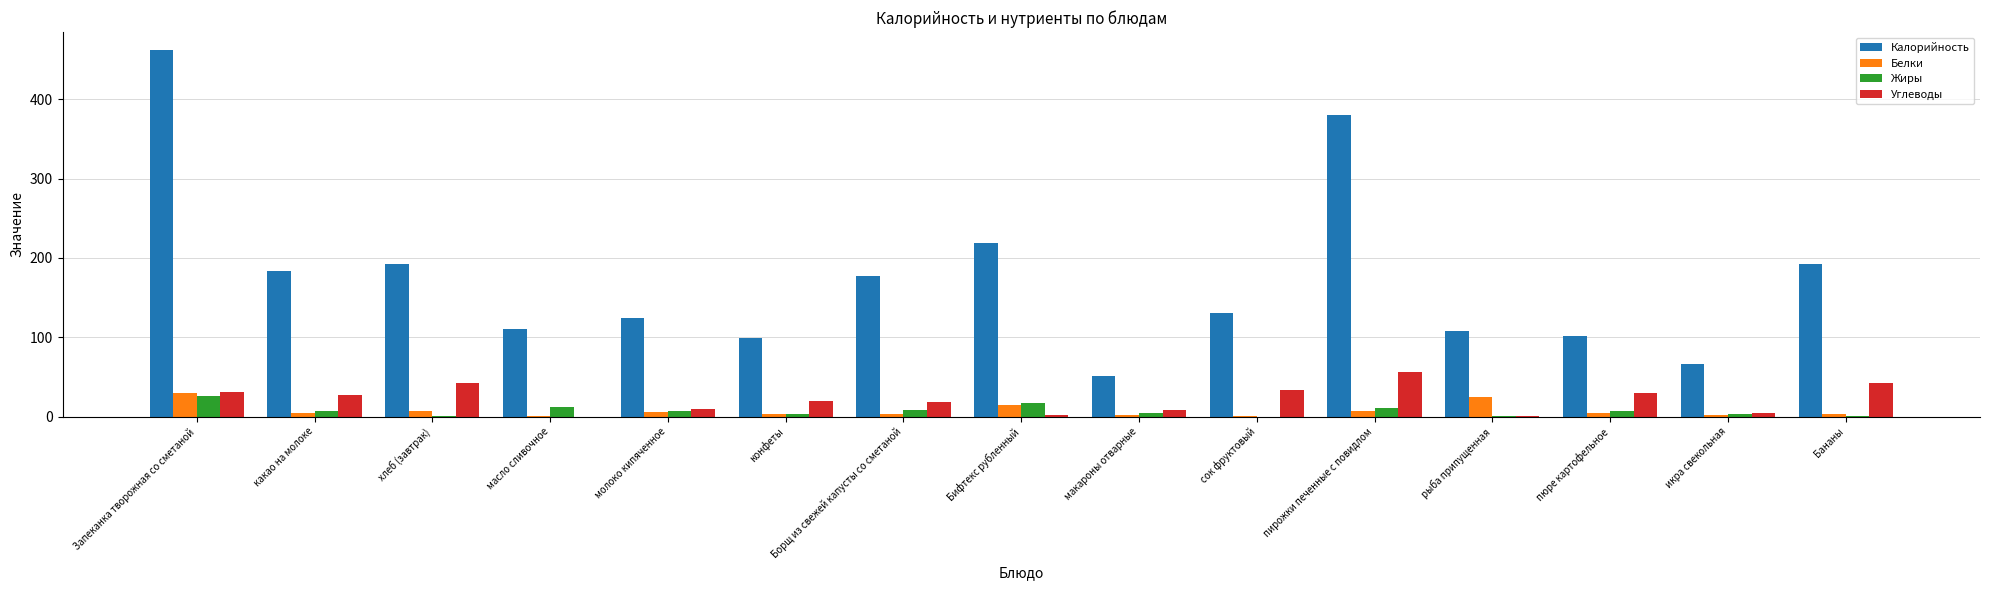

At which label does Калорийность first exceed 130?

Запеканка творожная со сметаной